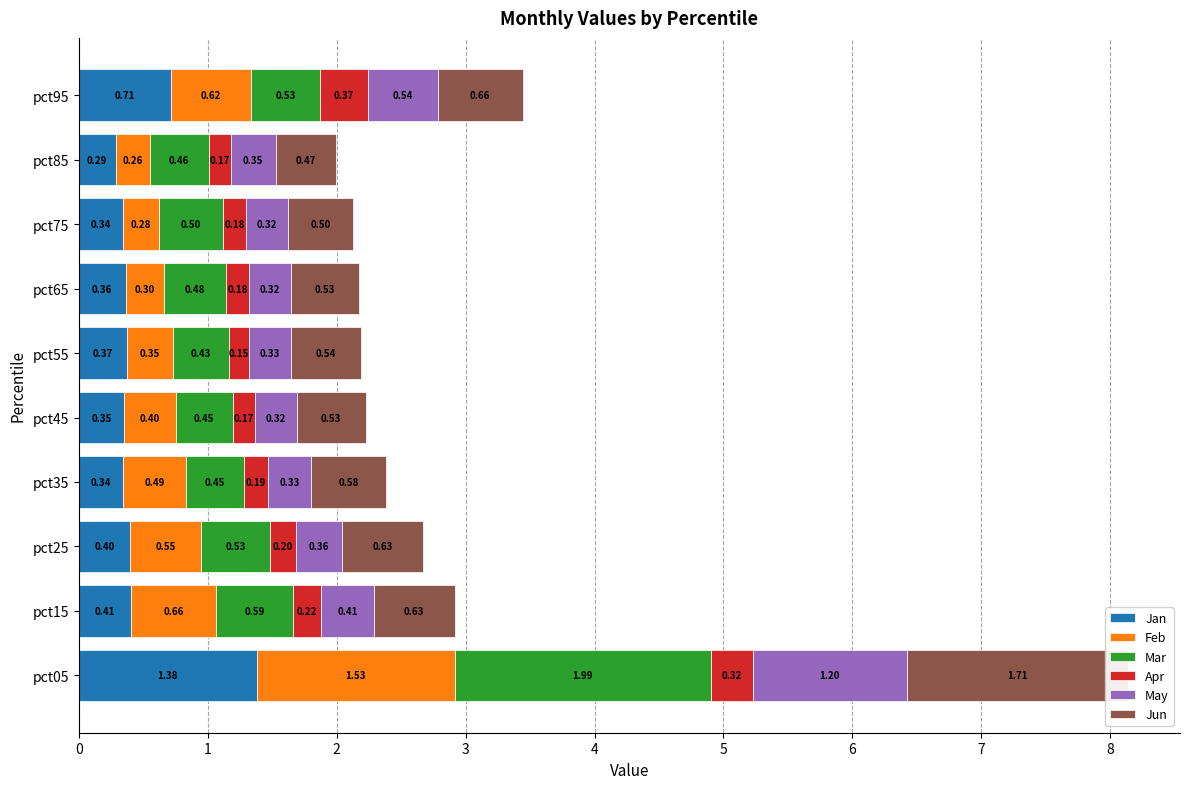

How many bars are there in each group?

6